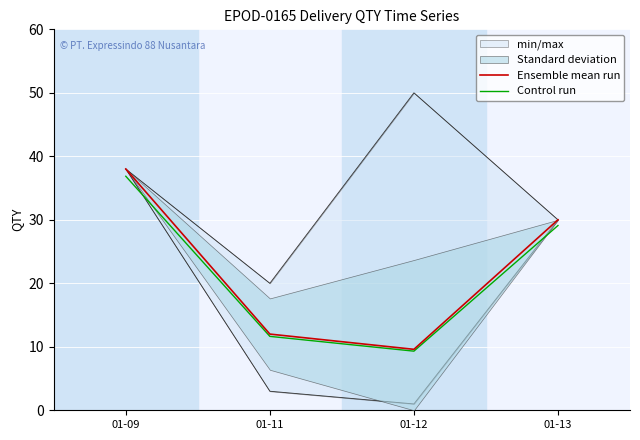

How many interior local valleys does the Control run series have?

1